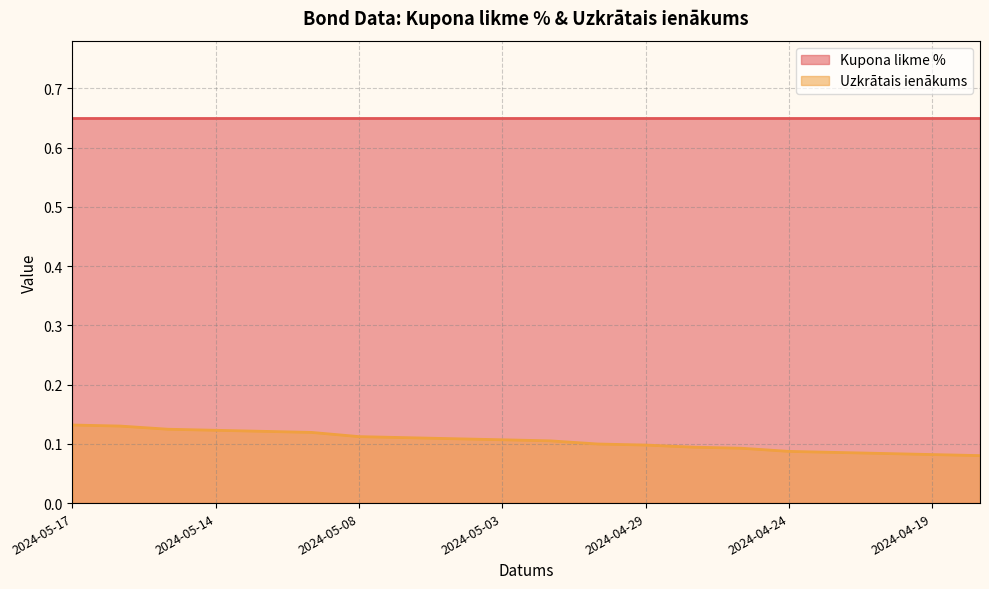

How many values are between 0 and 1?

20